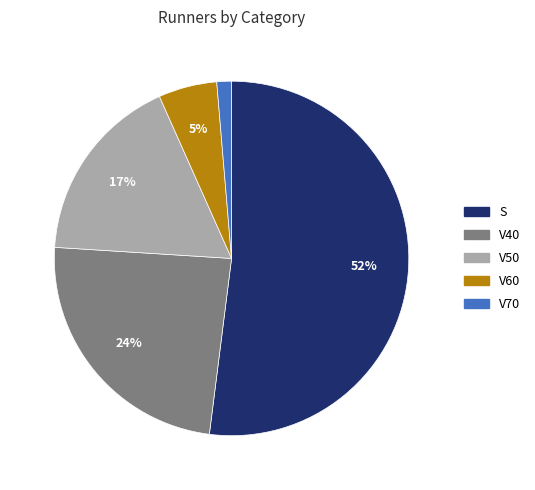

What is the largest slice in the pie chart?

S